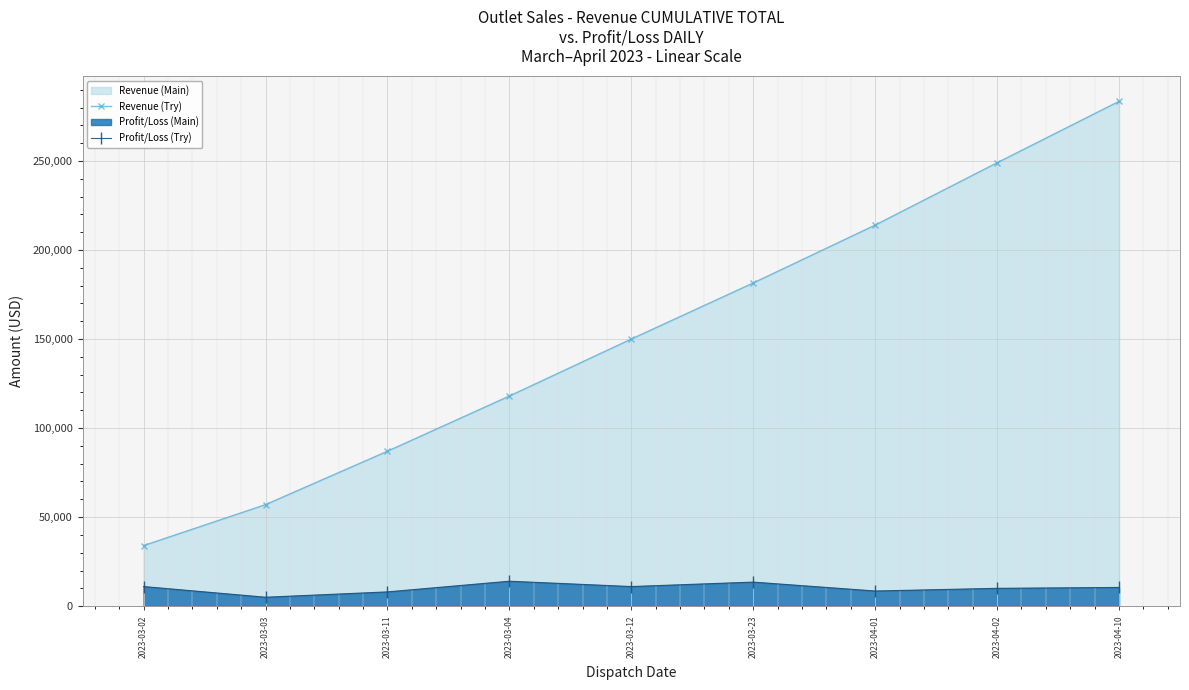

What is the difference between the highest and lowest values at 2023-03-03?

52000